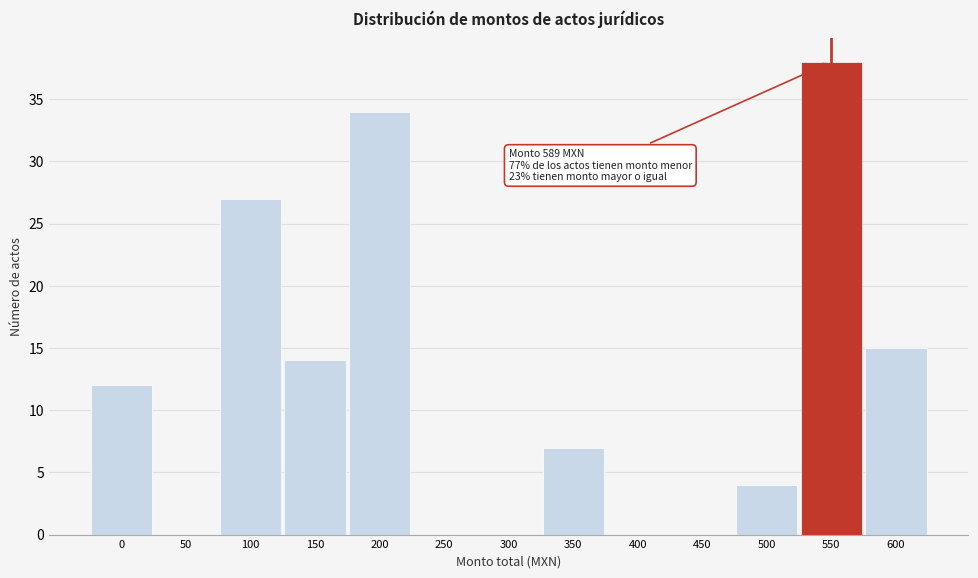

Reading left to right, transcribe all the data shown in this chart.

0=12	50=0	100=27	150=14	200=34	250=0	300=0	350=7	400=0	450=0	500=4	550=38	600=15